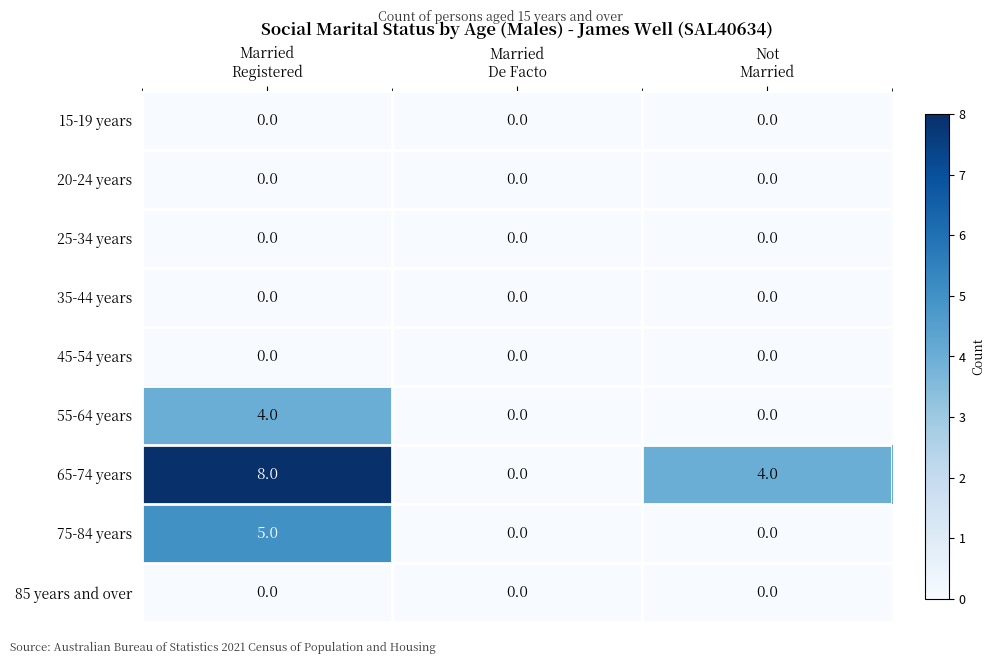

At how many categories does at least one series exceed 1?

2